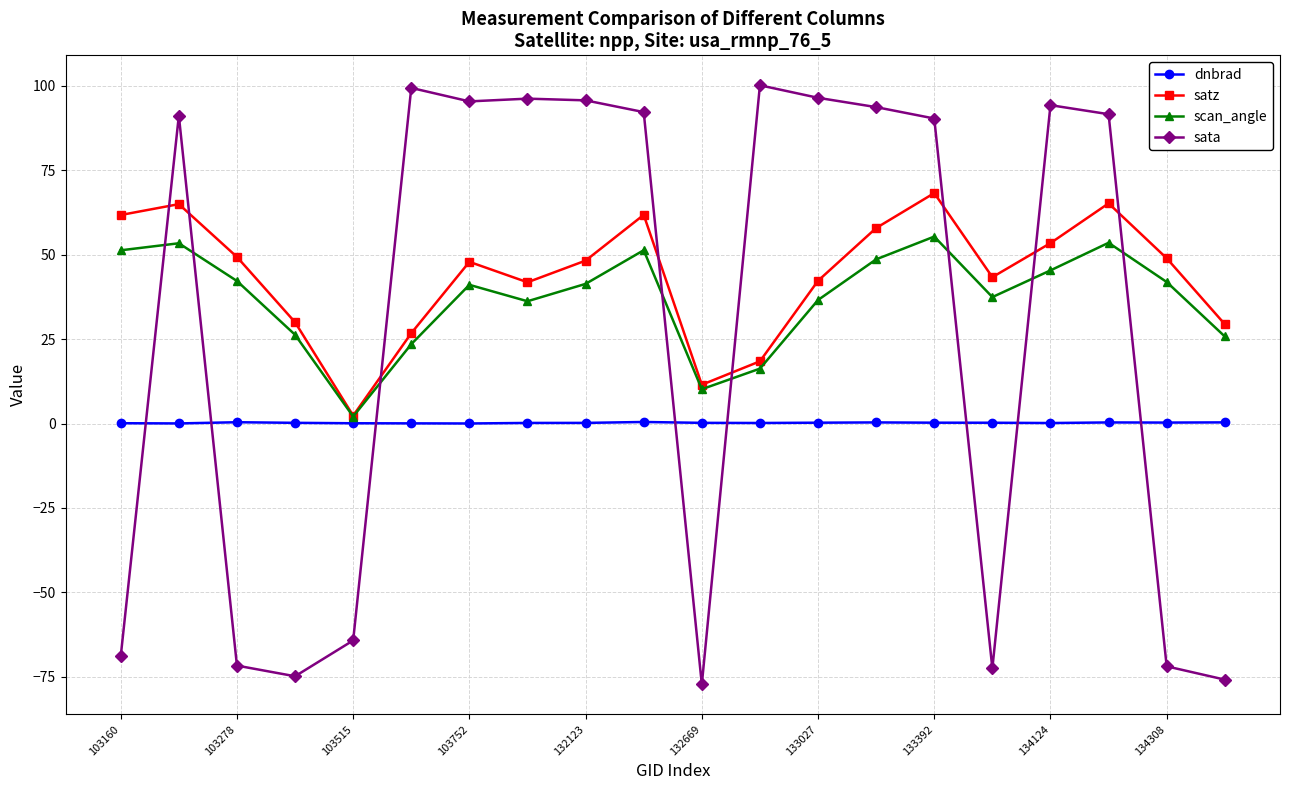

List the series in order of their overall mean, highest first.

satz, scan_angle, sata, dnbrad